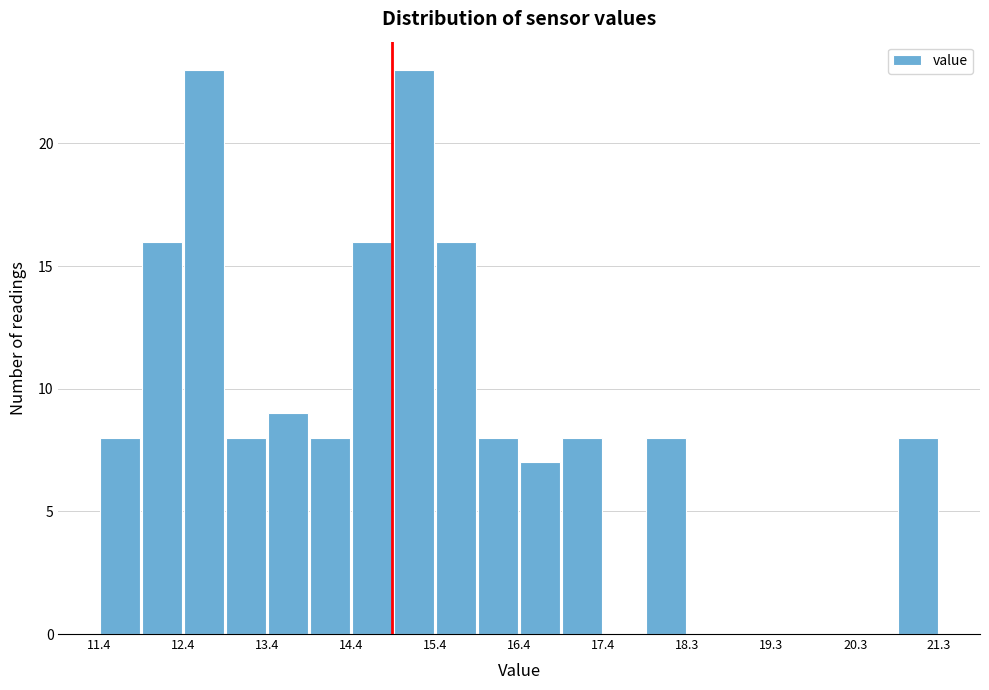

Reading left to right, list every bar in this chart as the range it spans on the x-axis followed by its height. Neither the bar edges nor the heights are printed on the chart, so give them approximately, as read against the axes.

11.4 to 11.9: 8
11.9 to 12.4: 16
12.4 to 12.9: 23
12.9 to 13.4: 8
13.4 to 13.9: 9
13.9 to 14.4: 8
14.4 to 14.9: 16
14.9 to 15.4: 23
15.4 to 15.9: 16
15.9 to 16.4: 8
16.4 to 16.9: 7
16.9 to 17.4: 8
17.4 to 17.9: 0
17.9 to 18.3: 8
18.3 to 18.8: 0
18.8 to 19.3: 0
19.3 to 19.8: 0
19.8 to 20.3: 0
20.3 to 20.8: 0
20.8 to 21.3: 8